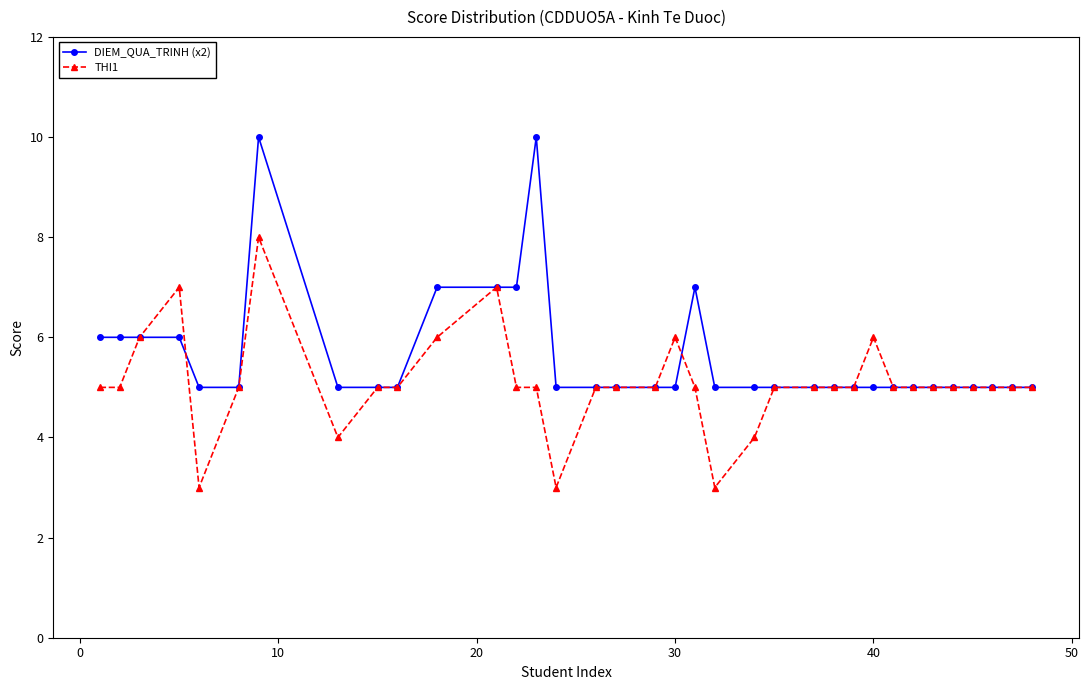

True or false: THI1 has more than 2 interior local peaks.

True